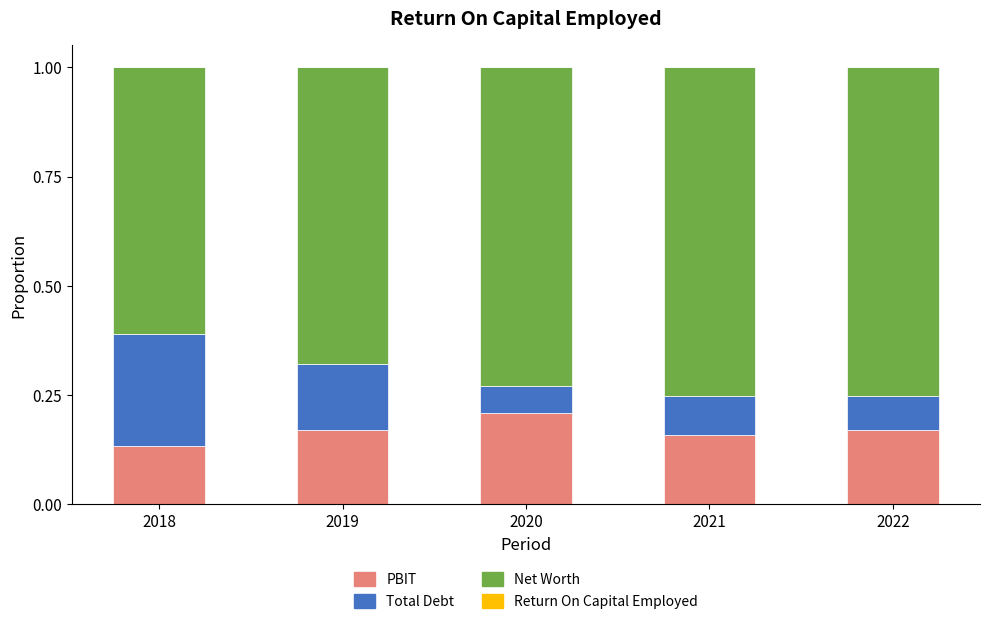

Is it true that PBIT equals 0.2 at 2021?

True